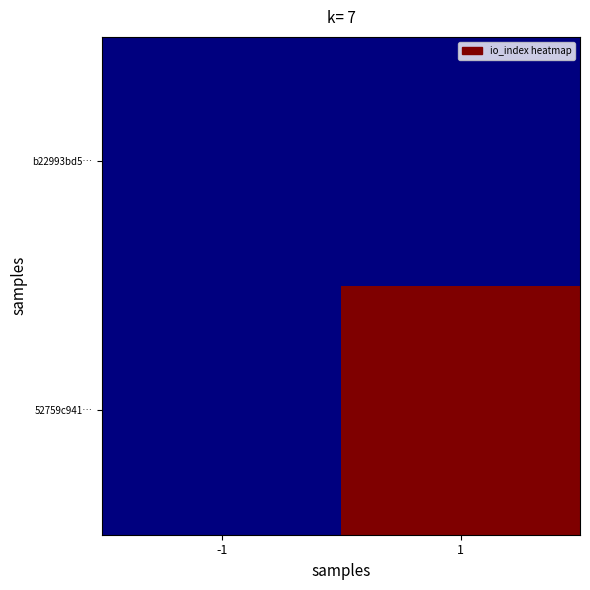

Reading left to right, what are all the values shown in this chart?

b22993bd5…: -1=0	1=0
52759c941…: -1=0	1=5